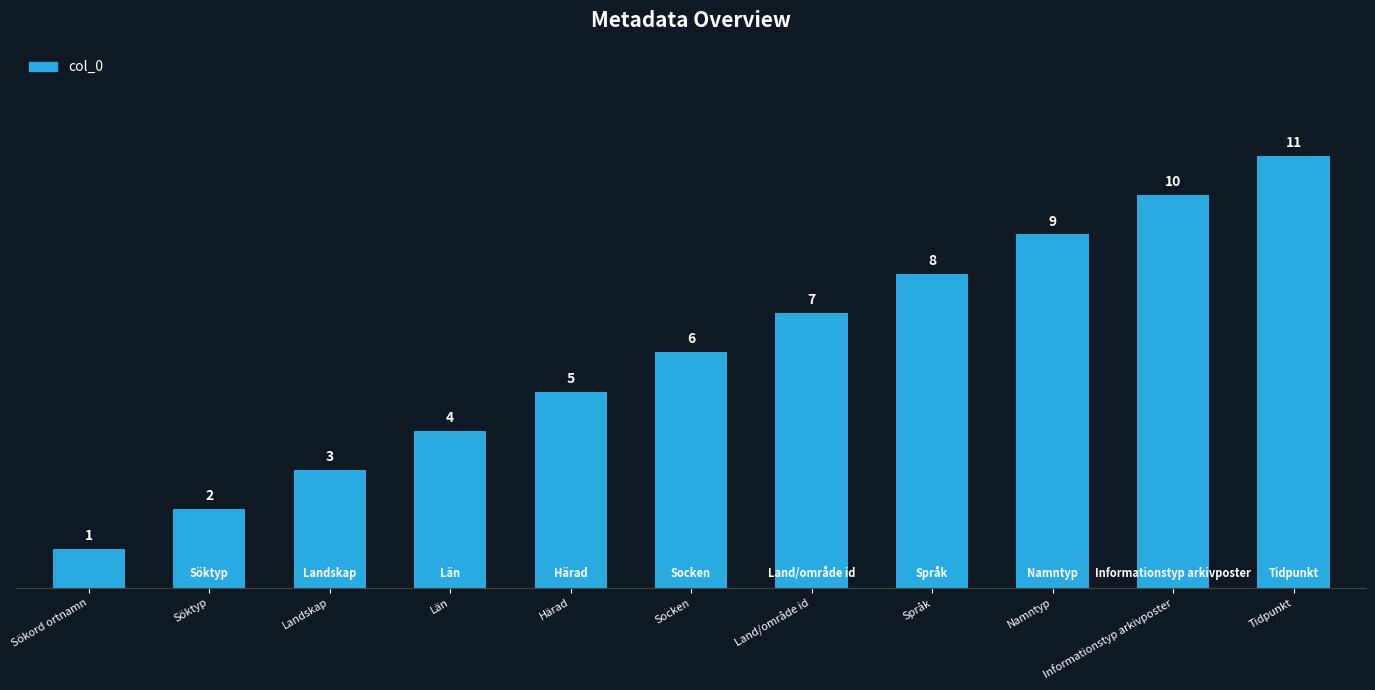

What is the label of the 9th bar from the left?

Namntyp